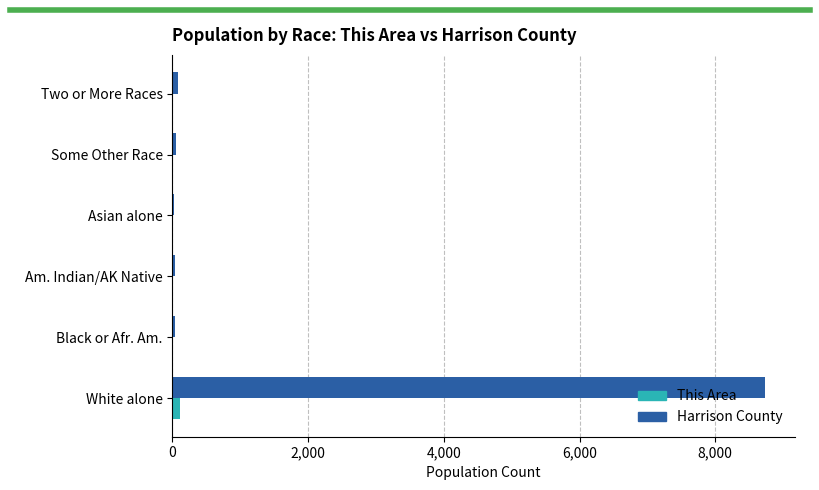

The value of This Area at Asian alone is 0. True or false?

True